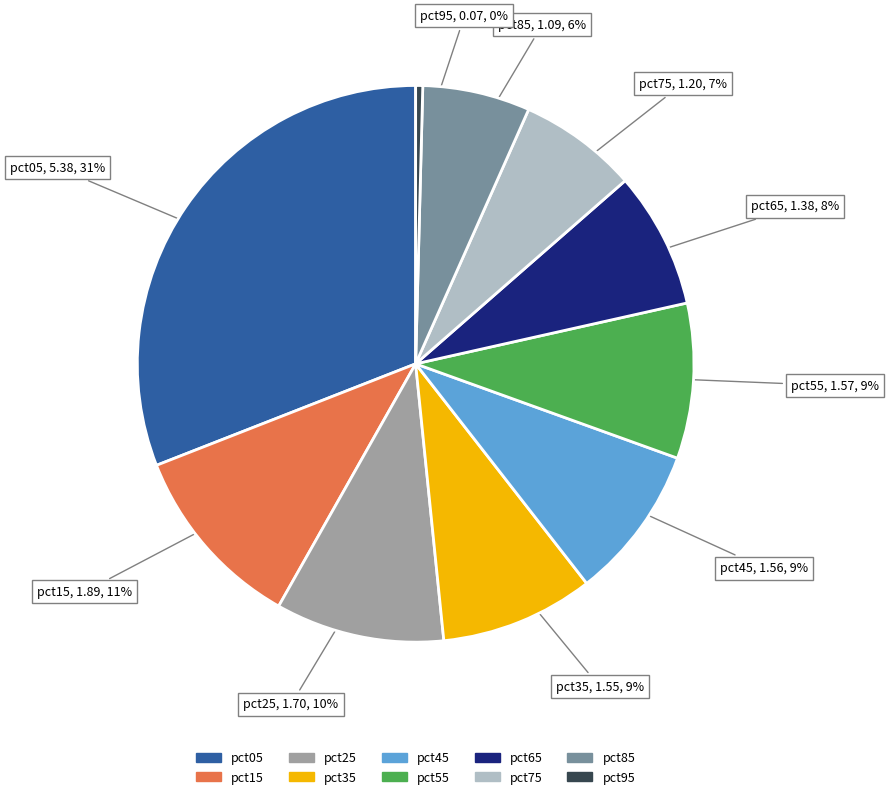

Is the sum of pct45 and pct75 greater than half?

No